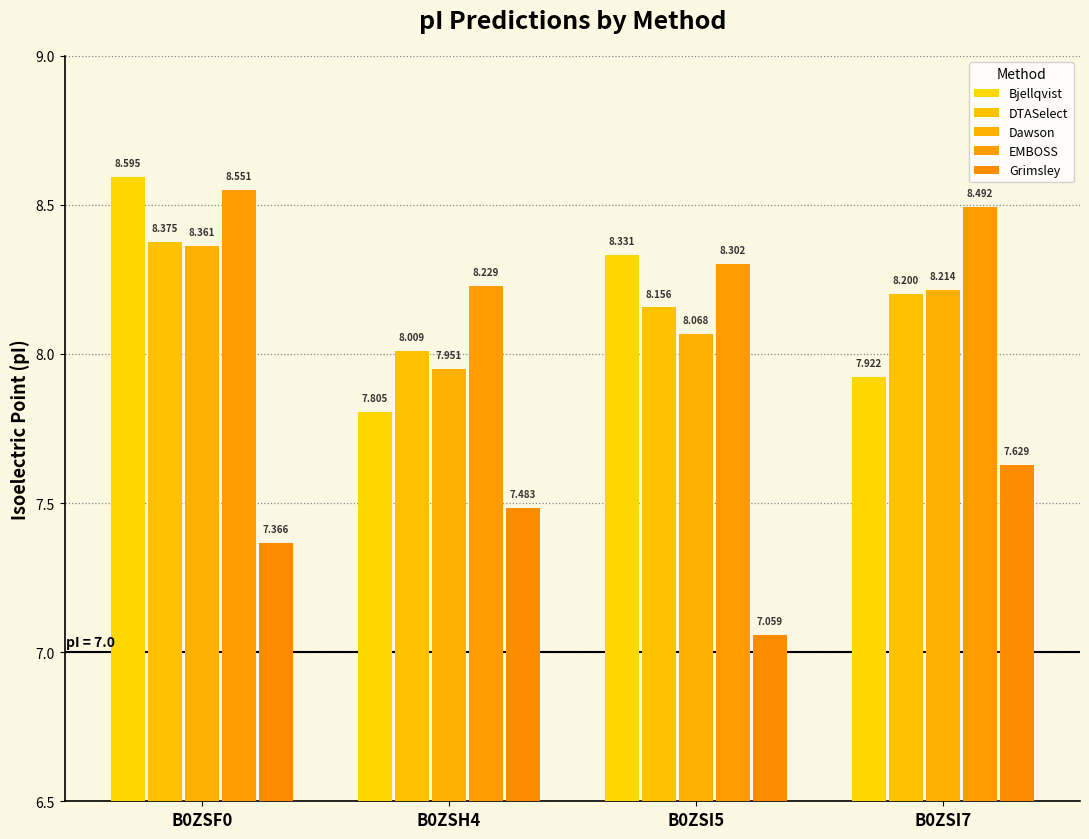

How many distinct data groups are displayed?

5